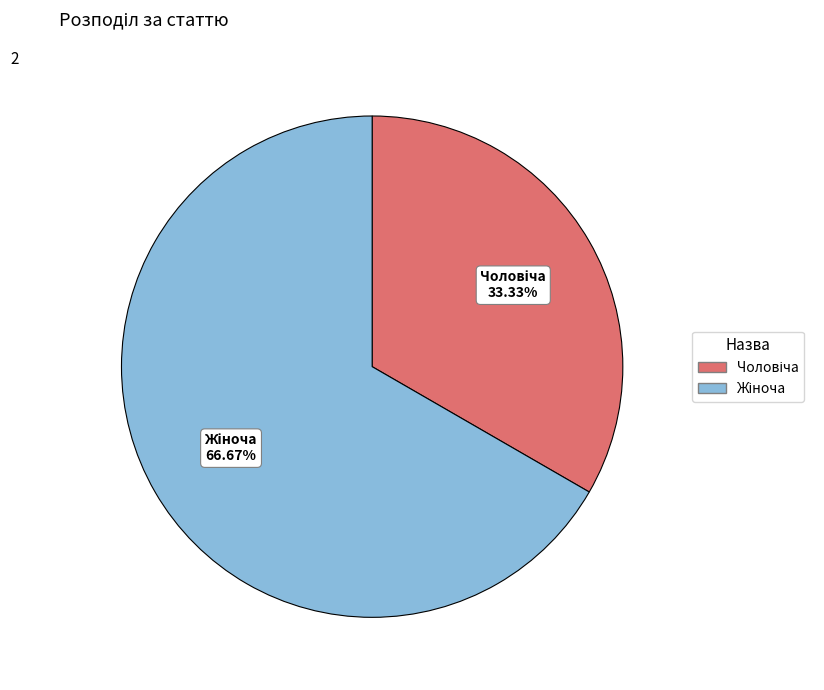

Is there a majority slice in this chart?

Yes